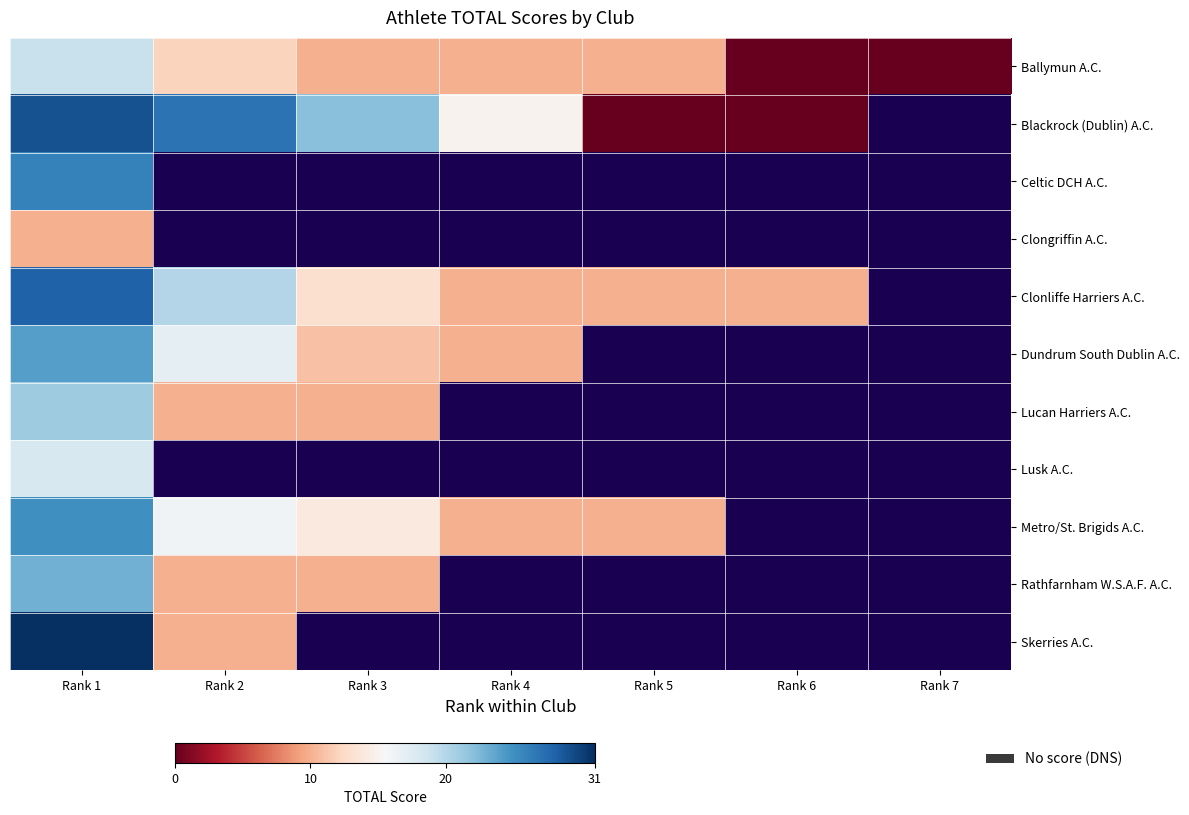

What is the difference between the highest and lowest values at Rank 2?

17.0